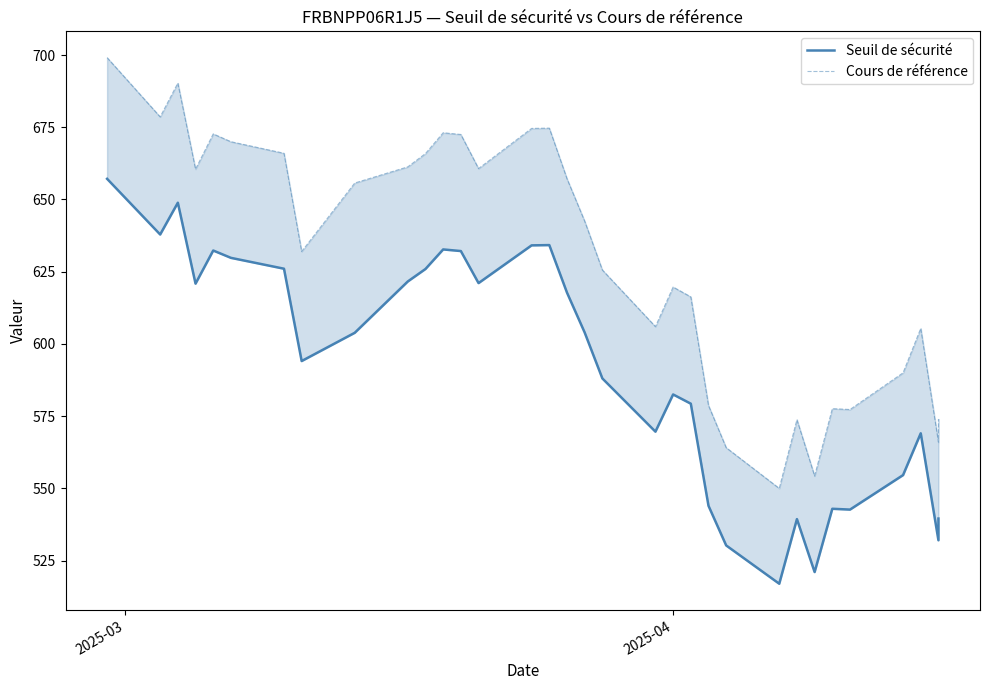

Rank the series by their average value, from lowest to highest.

Seuil de sécurité, Cours de référence